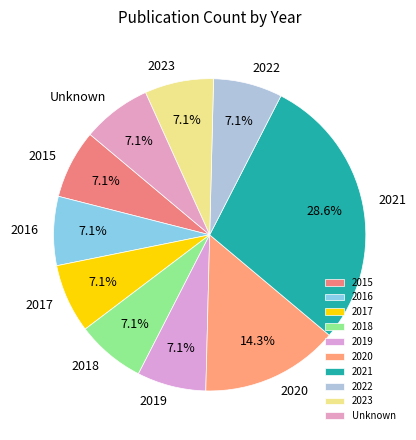

How many segments does this pie chart have?

10